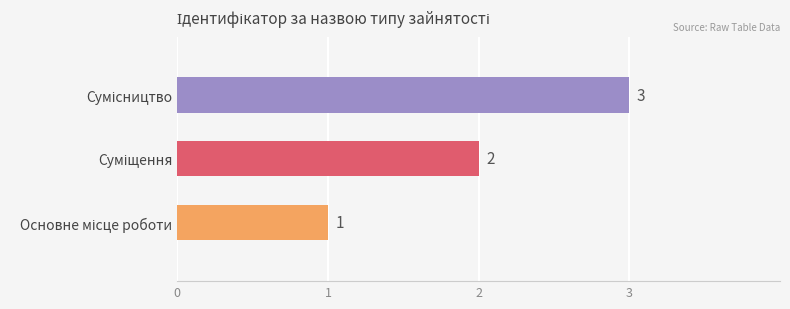

What is the difference between the maximum and second lowest values?

1